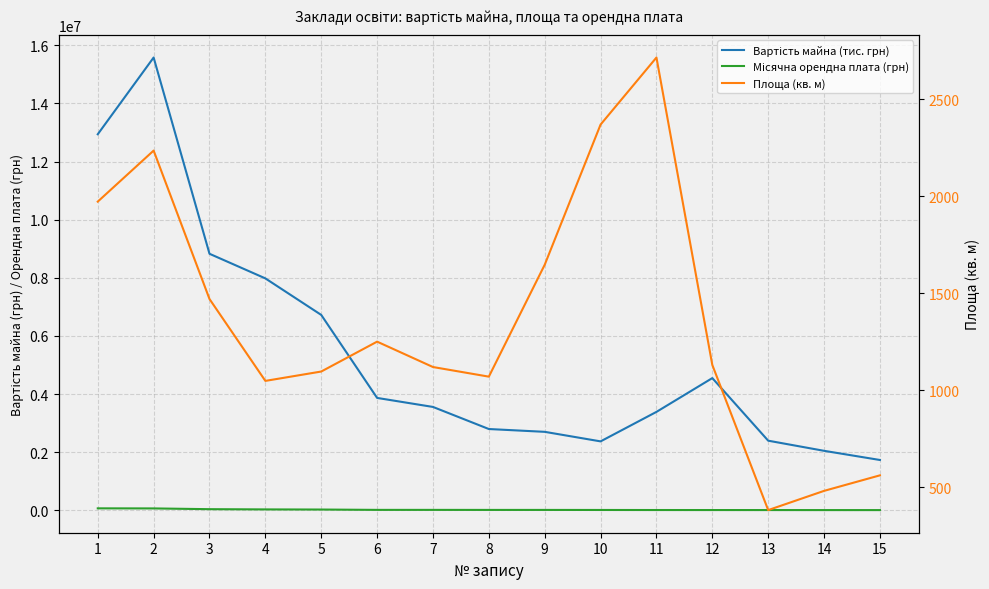

Which has a higher value, 14 or 11?

11